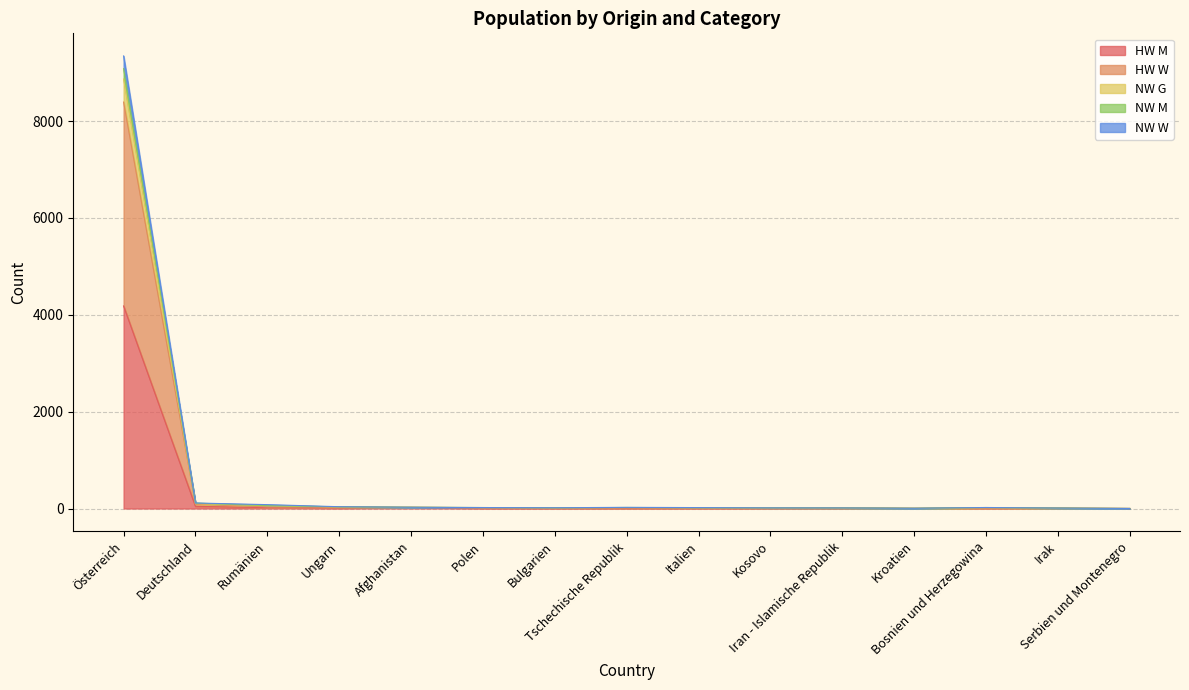

At Bulgarien, list the series in order from largest to smallest.

NW G, NW M, NW W, HW W, HW M